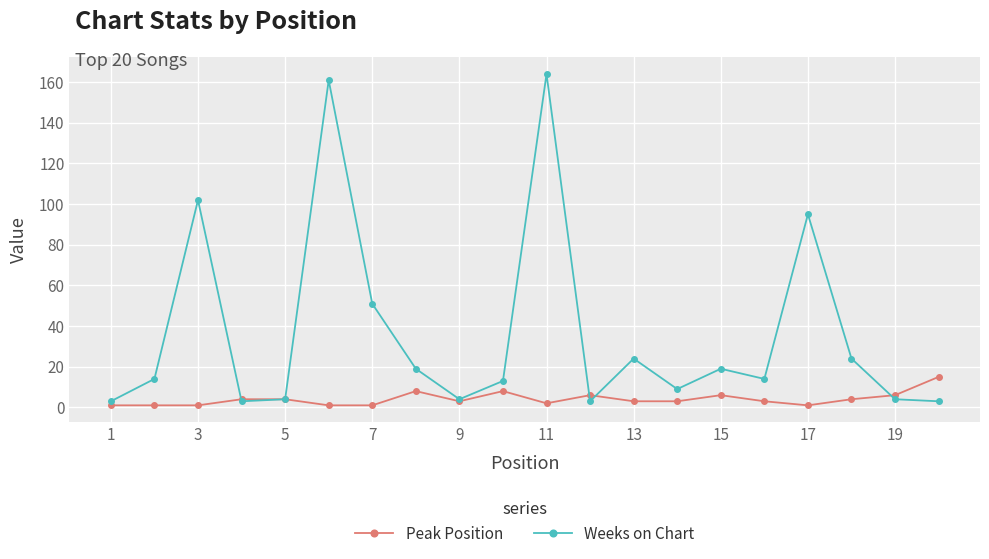

Does the chart have visible grid lines?

Yes